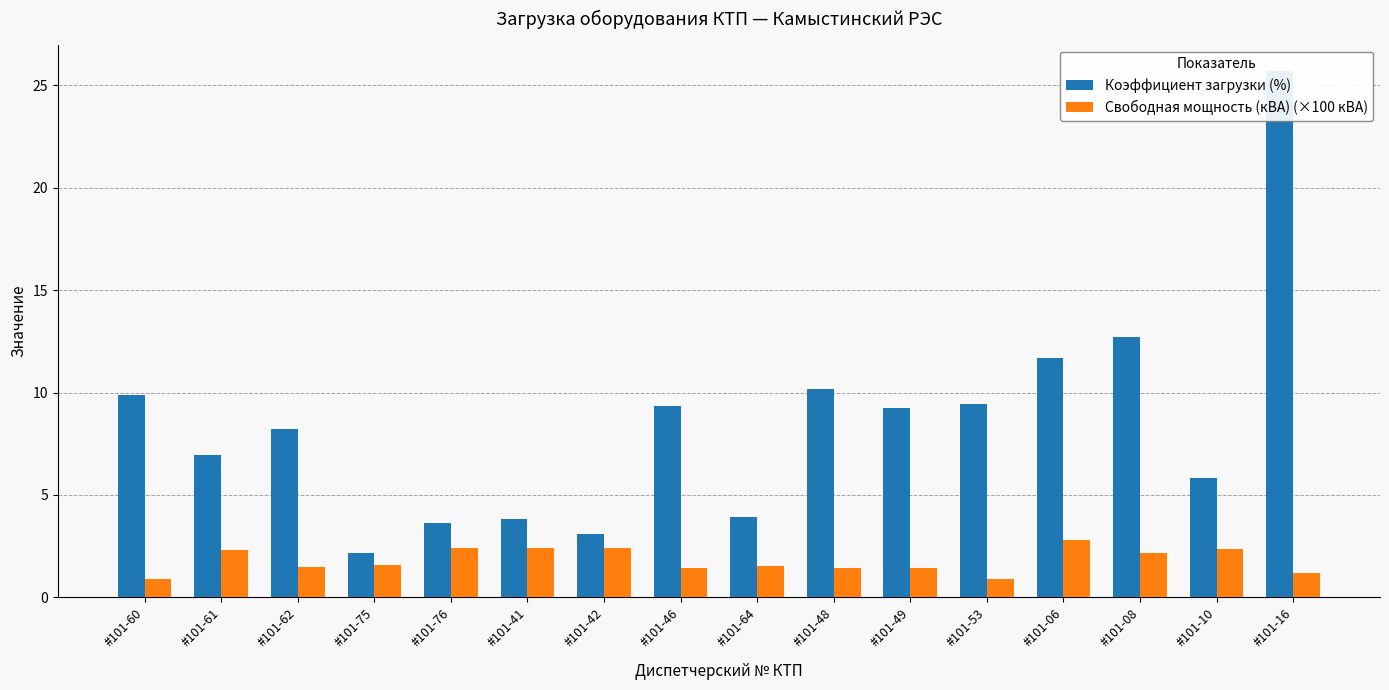

What is the highest value of the Коэффициент загрузки (%) series?

25.7